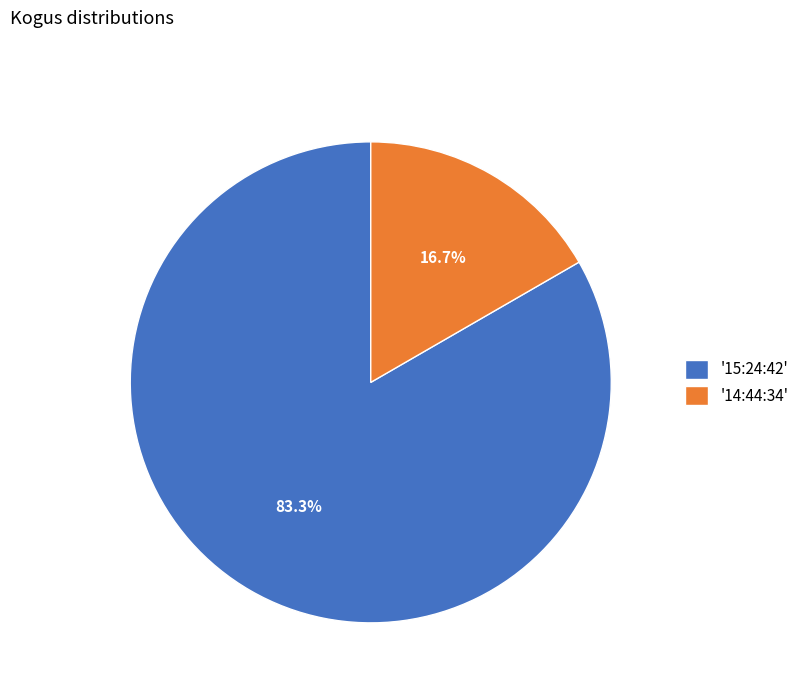

Which has a higher value, '15:24:42' or '14:44:34'?

'15:24:42'